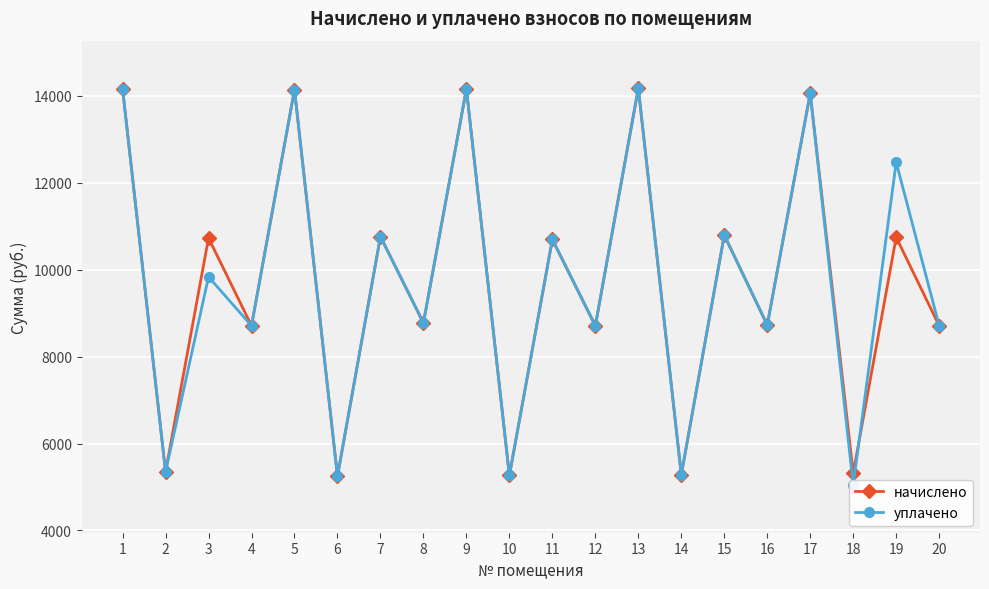

True or false: уплачено has more than 2 interior local peaks.

True